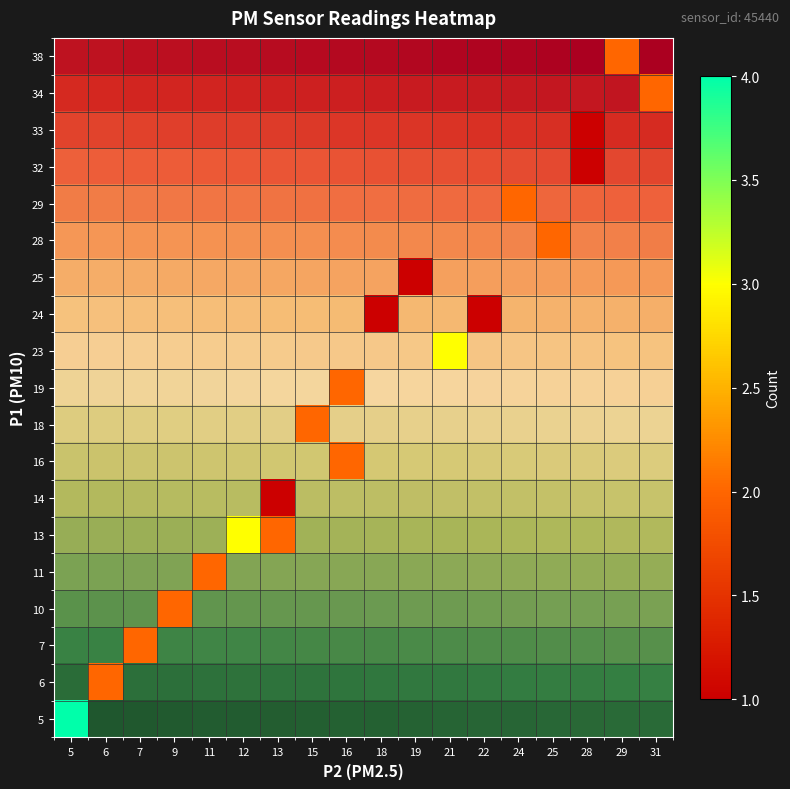

Which has a higher value, 25 or 13?

13